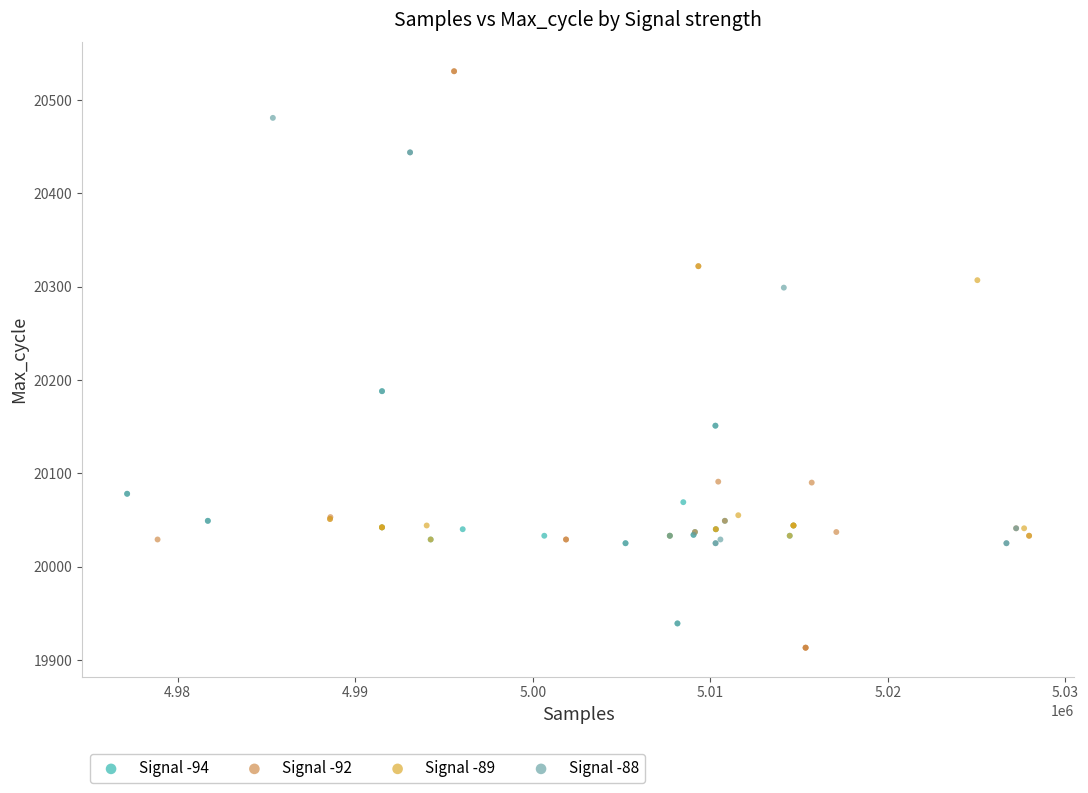

Which series reaches the maximum Y coordinate?

Signal -92